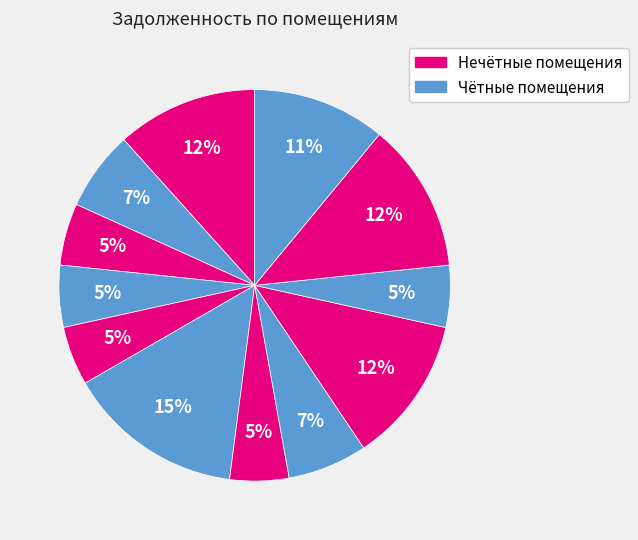

How many slices are in this pie chart?

12